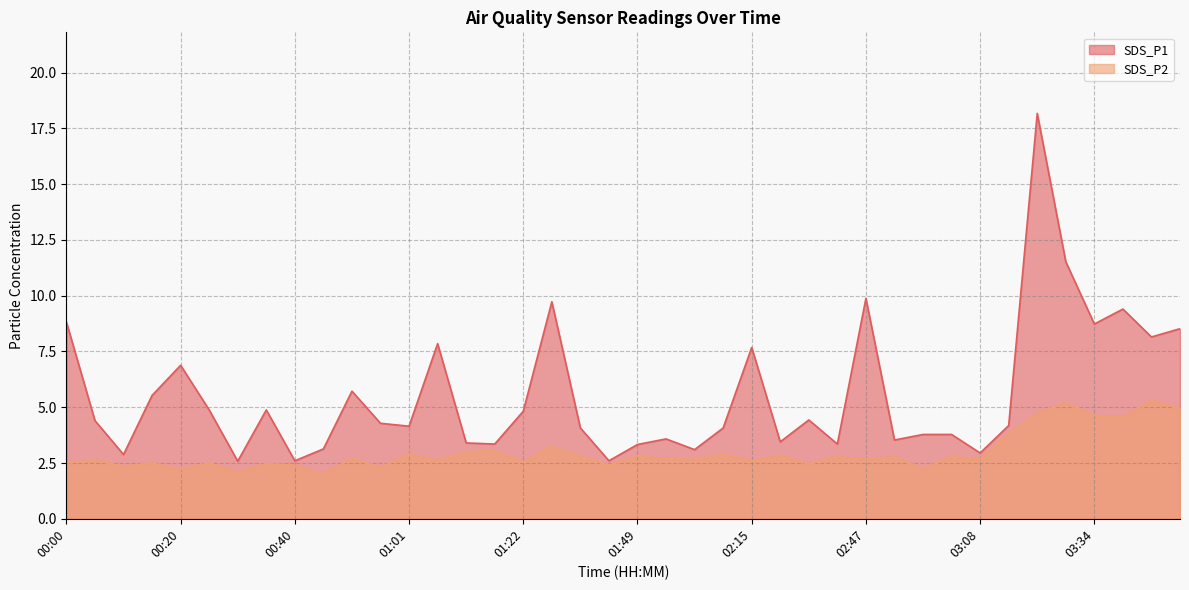

Rank the categories by SDS_P2 value from lowest to highest.

00:45, 00:30, 00:20, 02:58, 00:56, 00:10, 00:40, 01:38, 02:36, 00:35, 00:00, 00:15, 00:25, 01:22, 01:06, 02:15, 00:05, 01:59, 02:47, 03:08, 00:50, 01:54, 02:42, 02:53, 01:33, 01:49, 03:03, 02:26, 01:01, 02:05, 01:11, 01:17, 01:27, 03:18, 03:39, 03:34, 03:23, 03:49, 03:29, 03:44